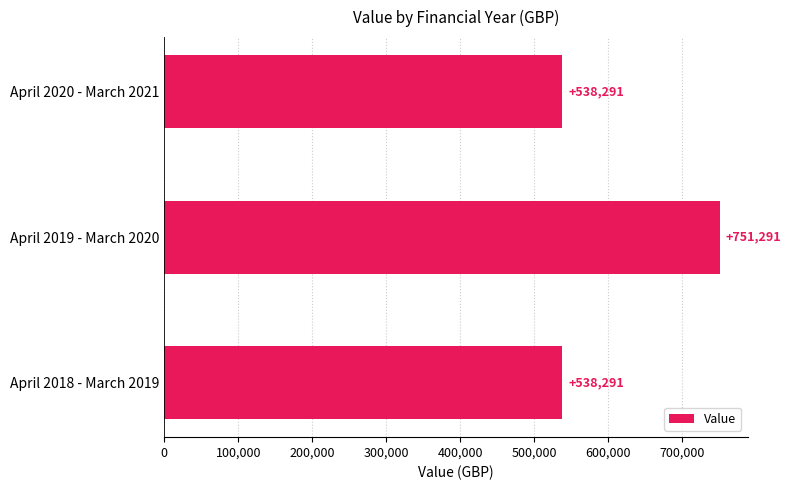

What value does the data have at April 2018 - March 2019?

538291